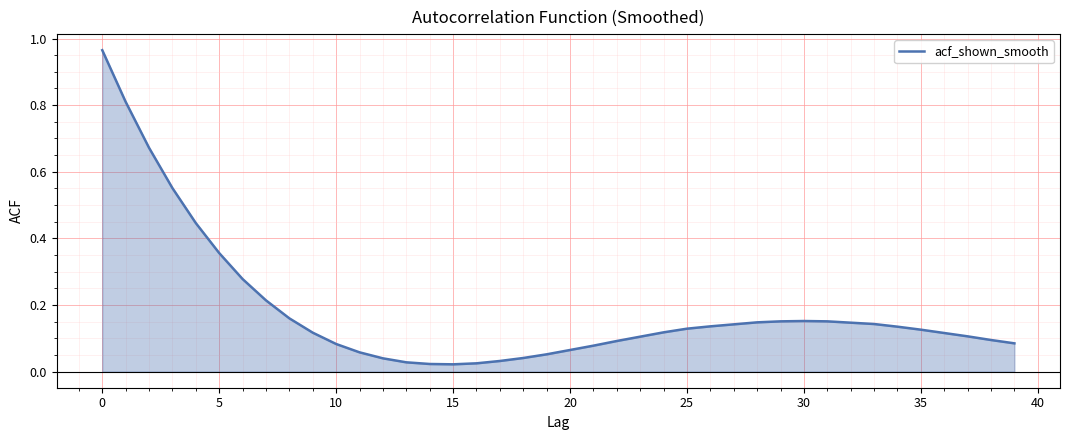

What is the difference between the maximum and minimum values?

0.9